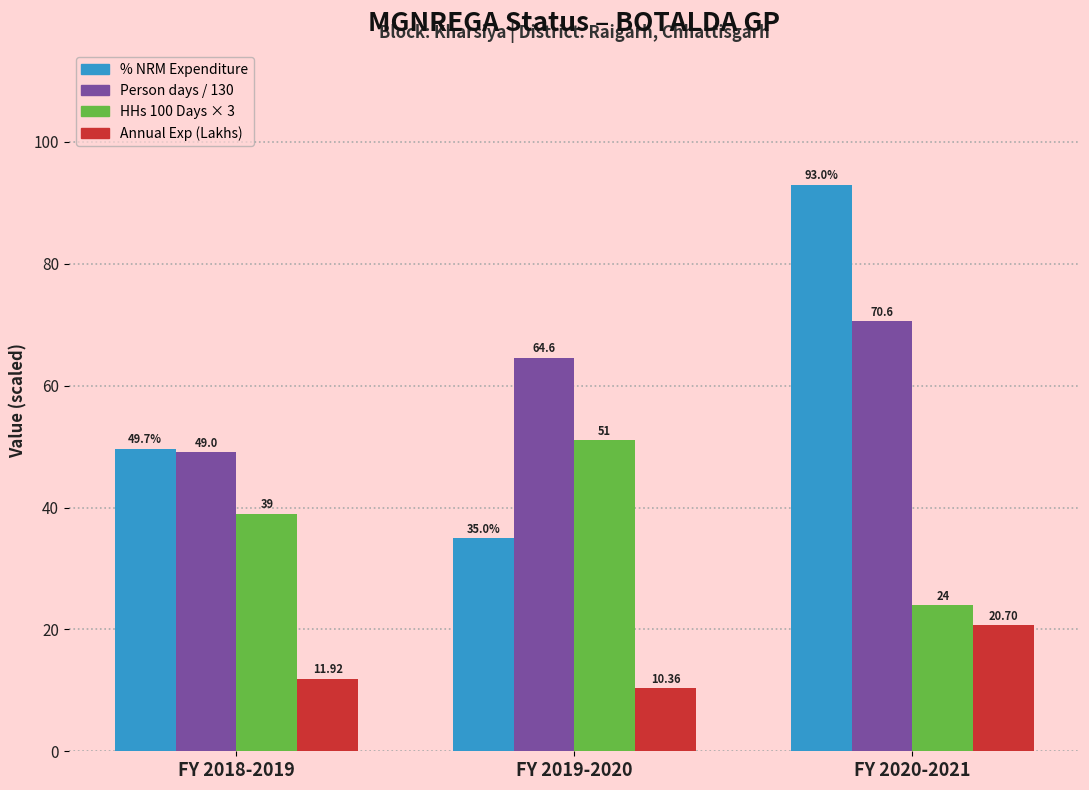

What is the label of the 3rd bar from the right?

FY 2018-2019